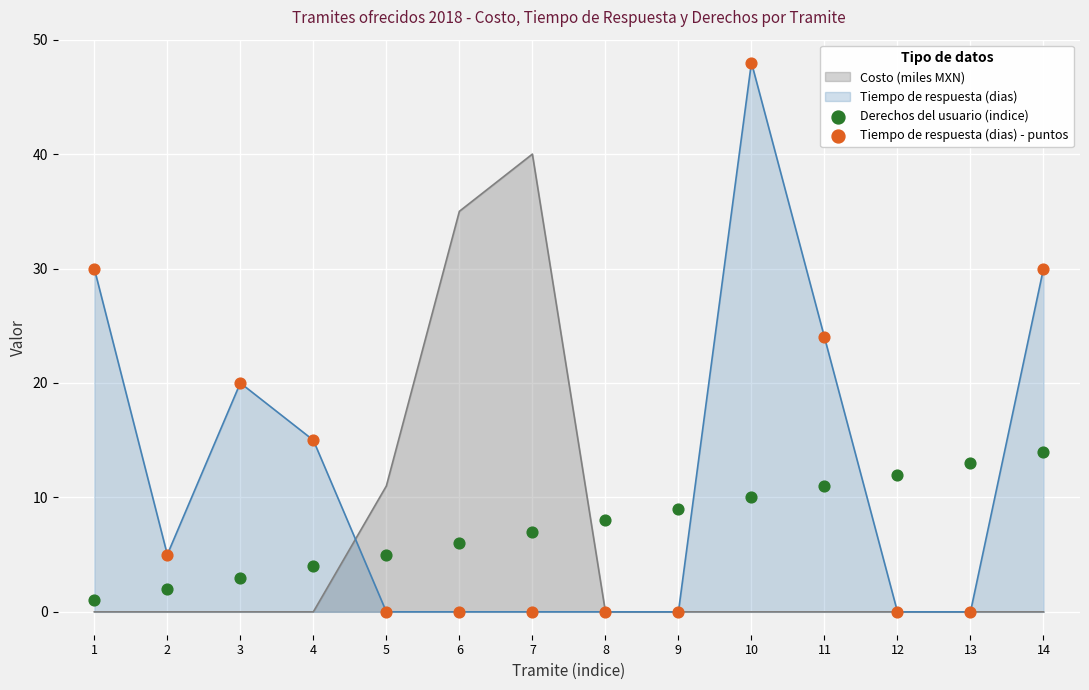

Which series contains the lowest Y value?

Tiempo de respuesta (dias) - puntos